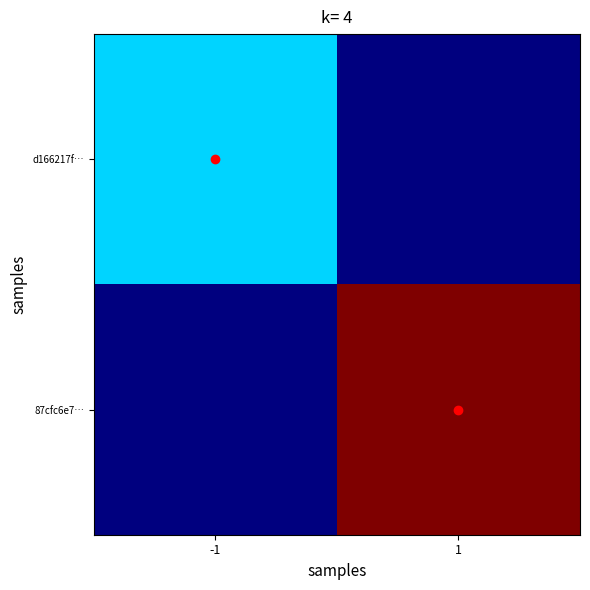

What is the total value across all series at -1?

1